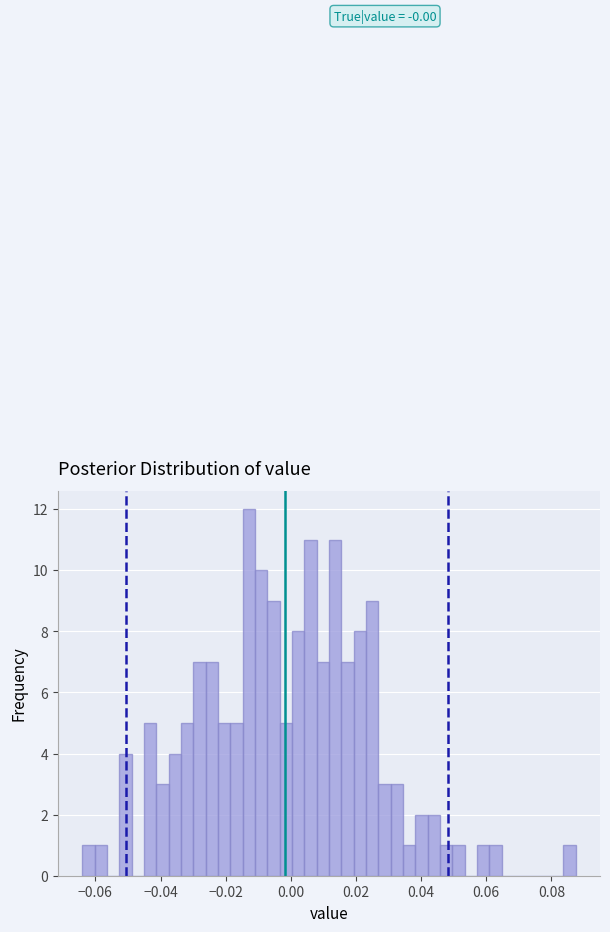

Around what value on the x-axis is the tallest bar? Give the approximate position of its centre, as read against the axis.

-0.012